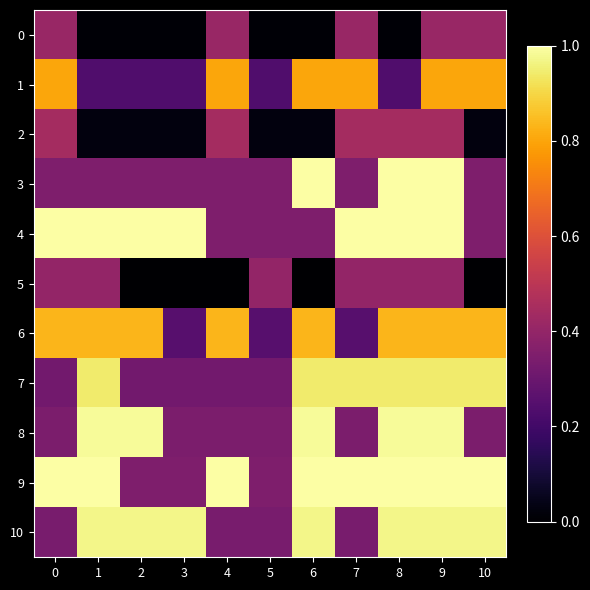

At which category is the sum across all series the highest?

9